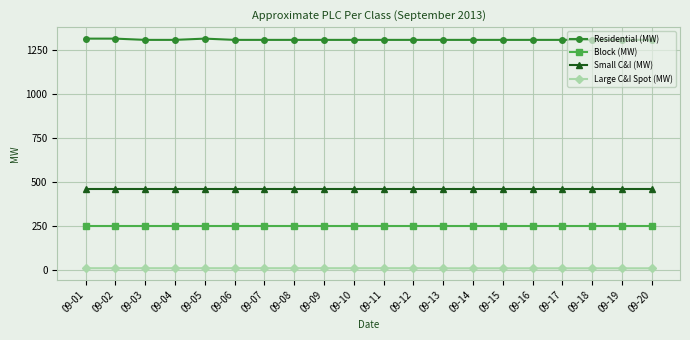

True or false: Small C&I (MW) and Block (MW) cross at least once.

False